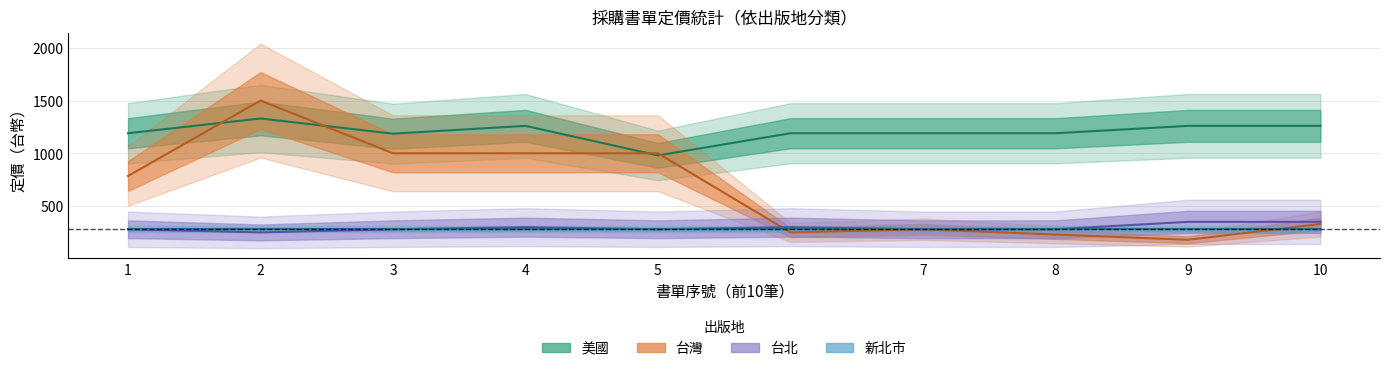

Between which two adjacent categories do 美國 and 台灣 first intersect?

1 and 2